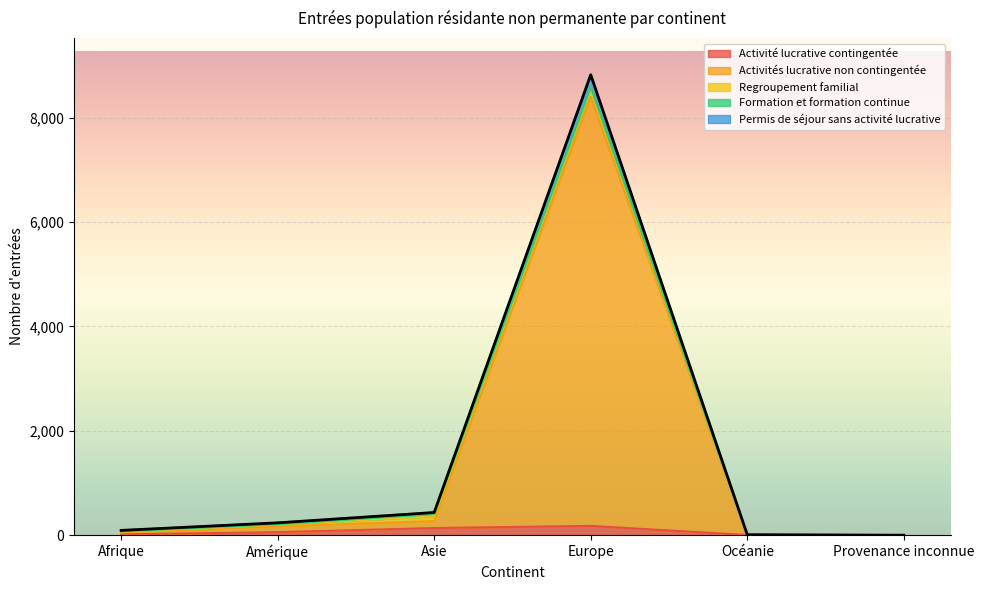

True or false: Activité lucrative contingentée has a value of 58 at Amérique.

True